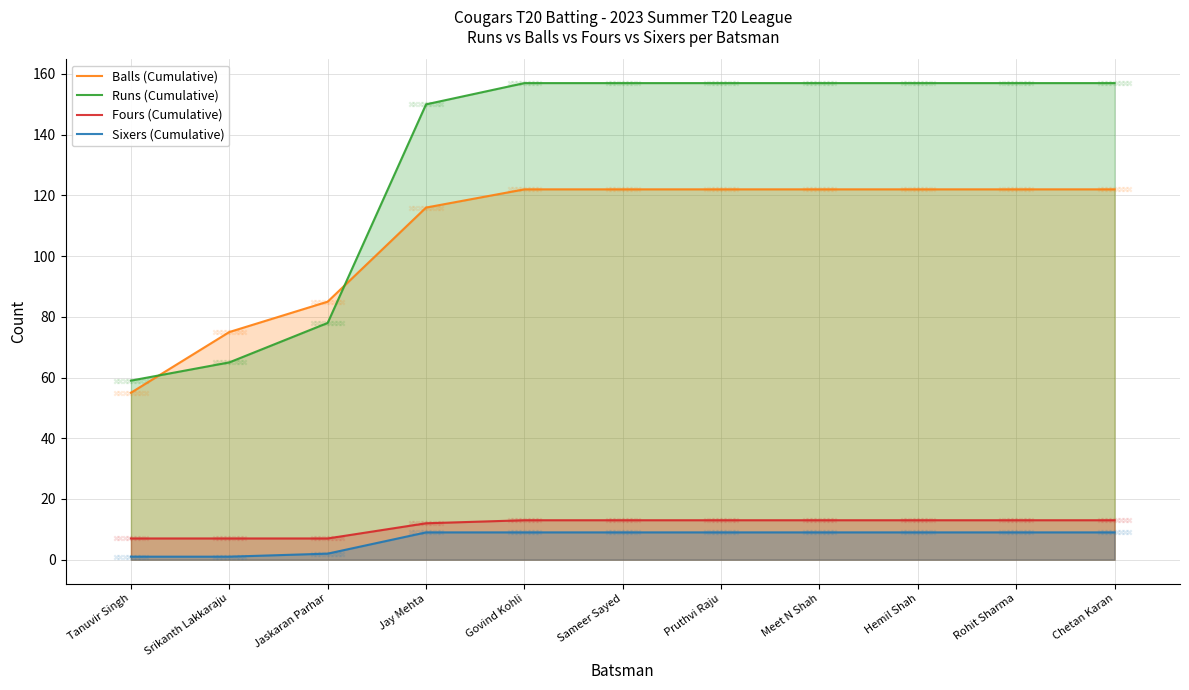

At how many categories does at least one series exceed 96?

8